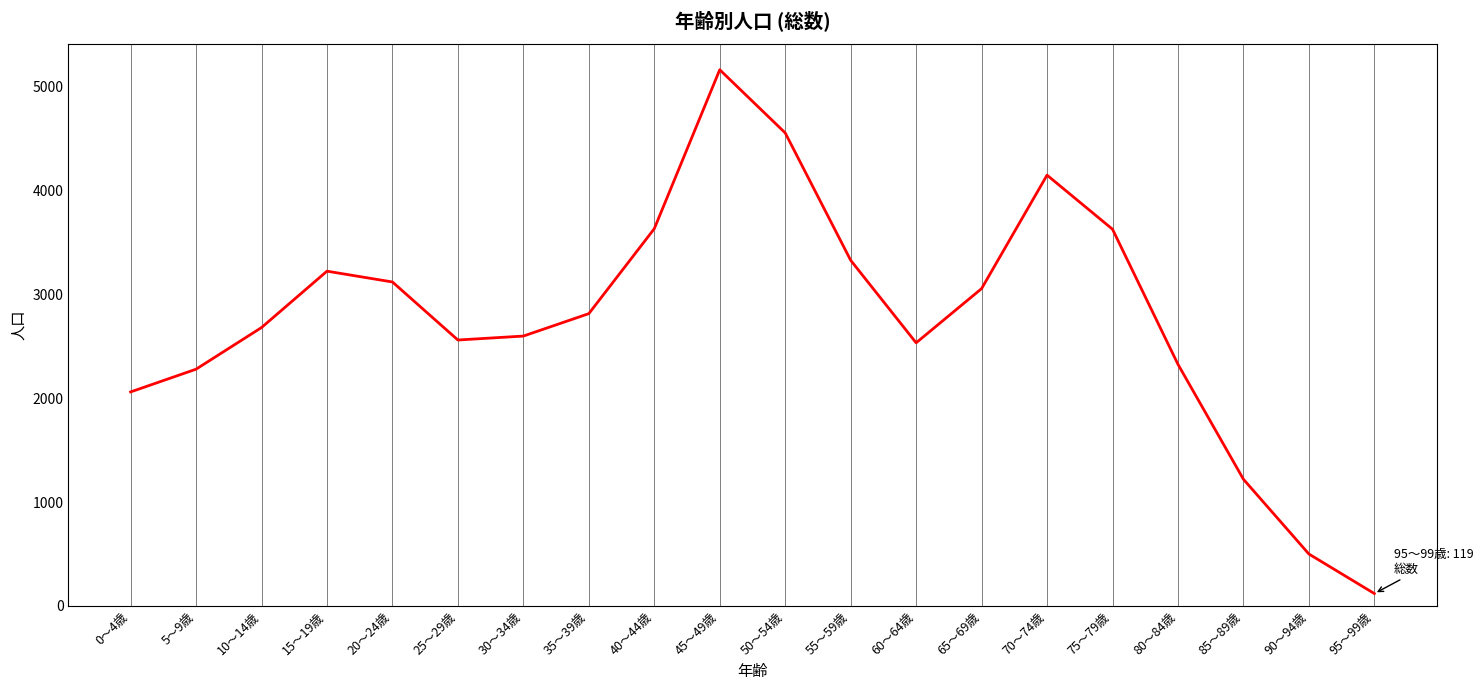

Count the number of data series in this chart.

1